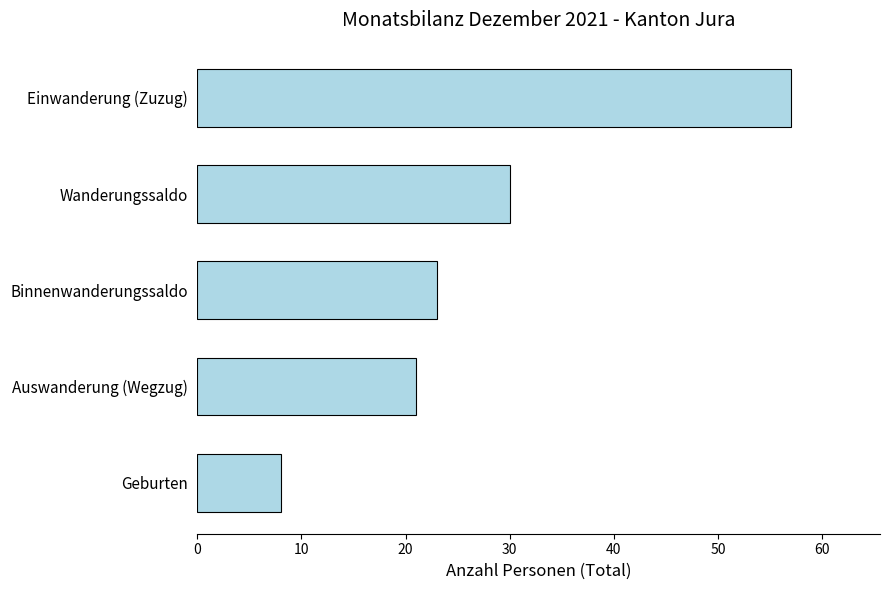

What is the difference between the maximum and second lowest values?

36